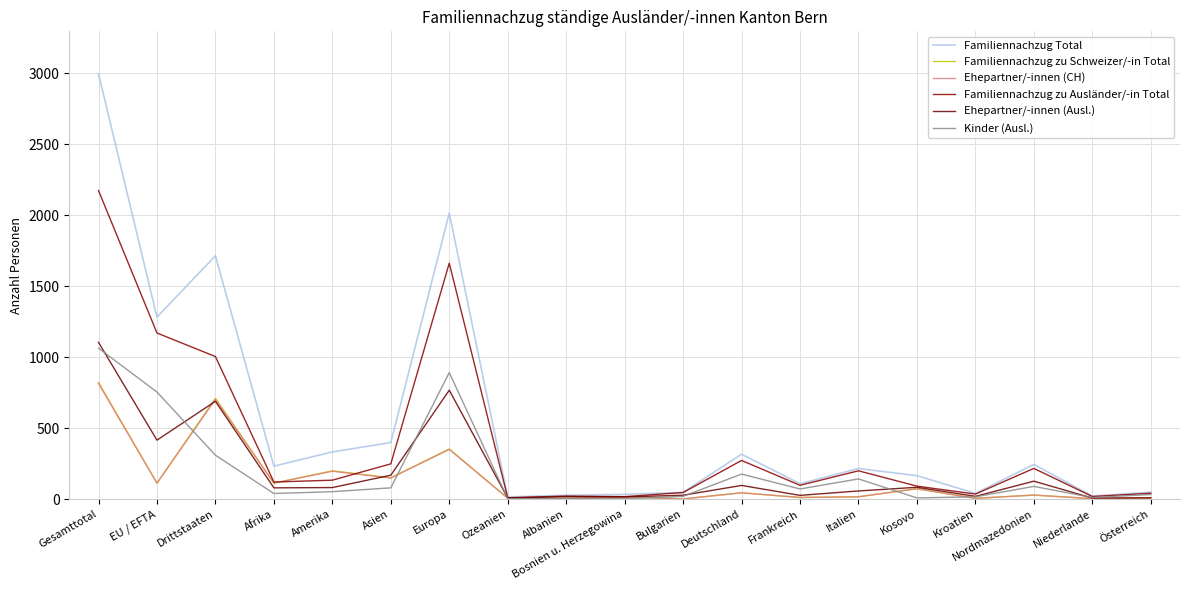

At how many categories does at least one series exceed 1940?

2